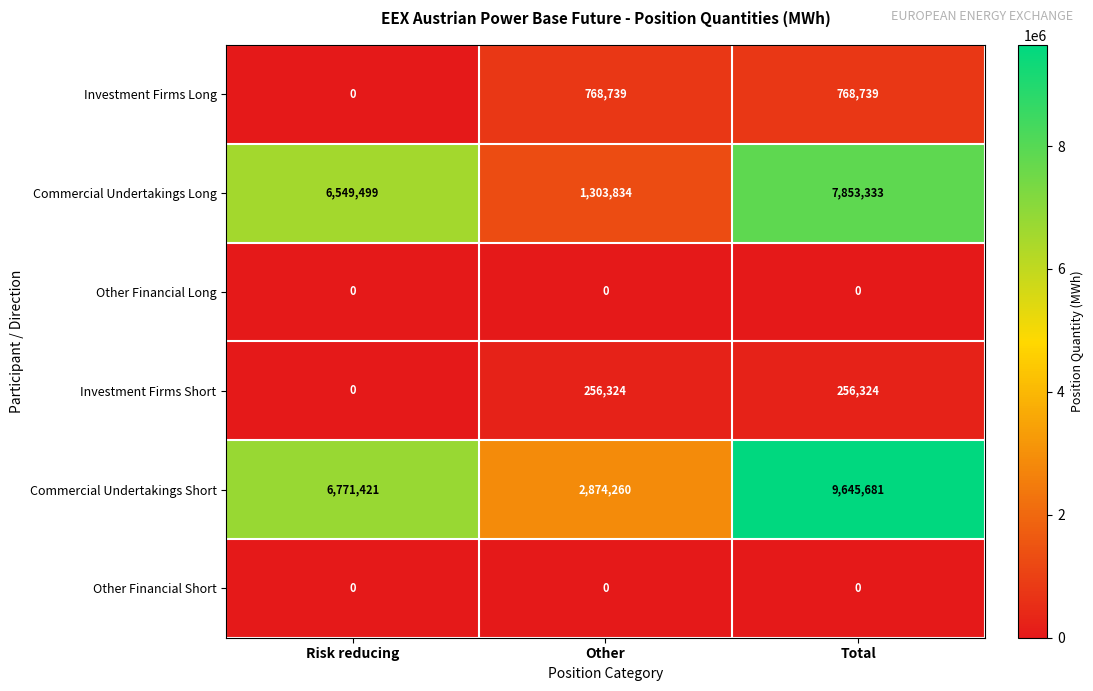

What is the average value of the Commercial Undertakings Long series?

5235555